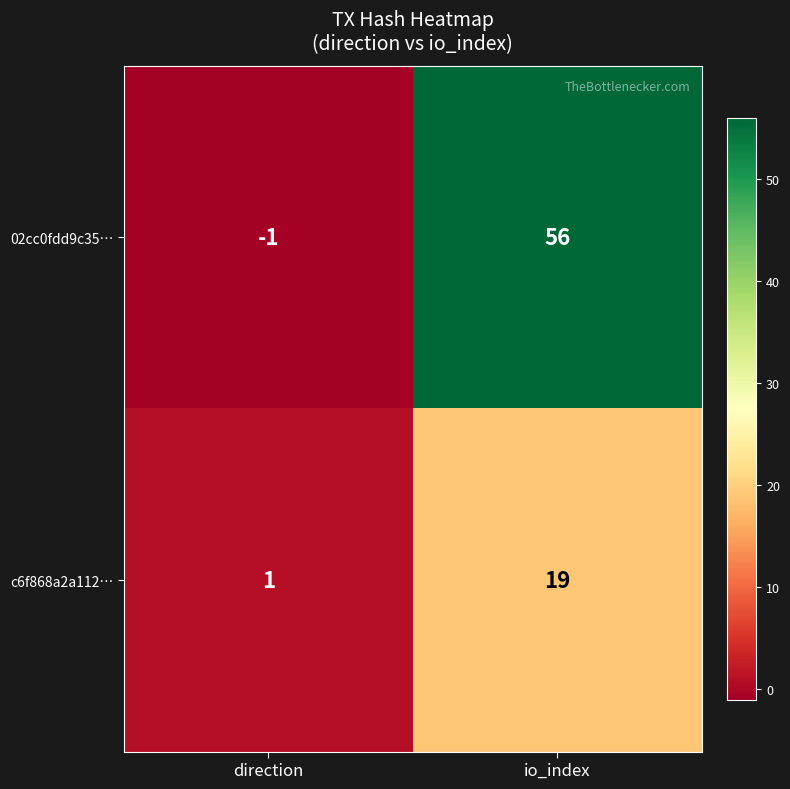

How many series are shown in this chart?

2